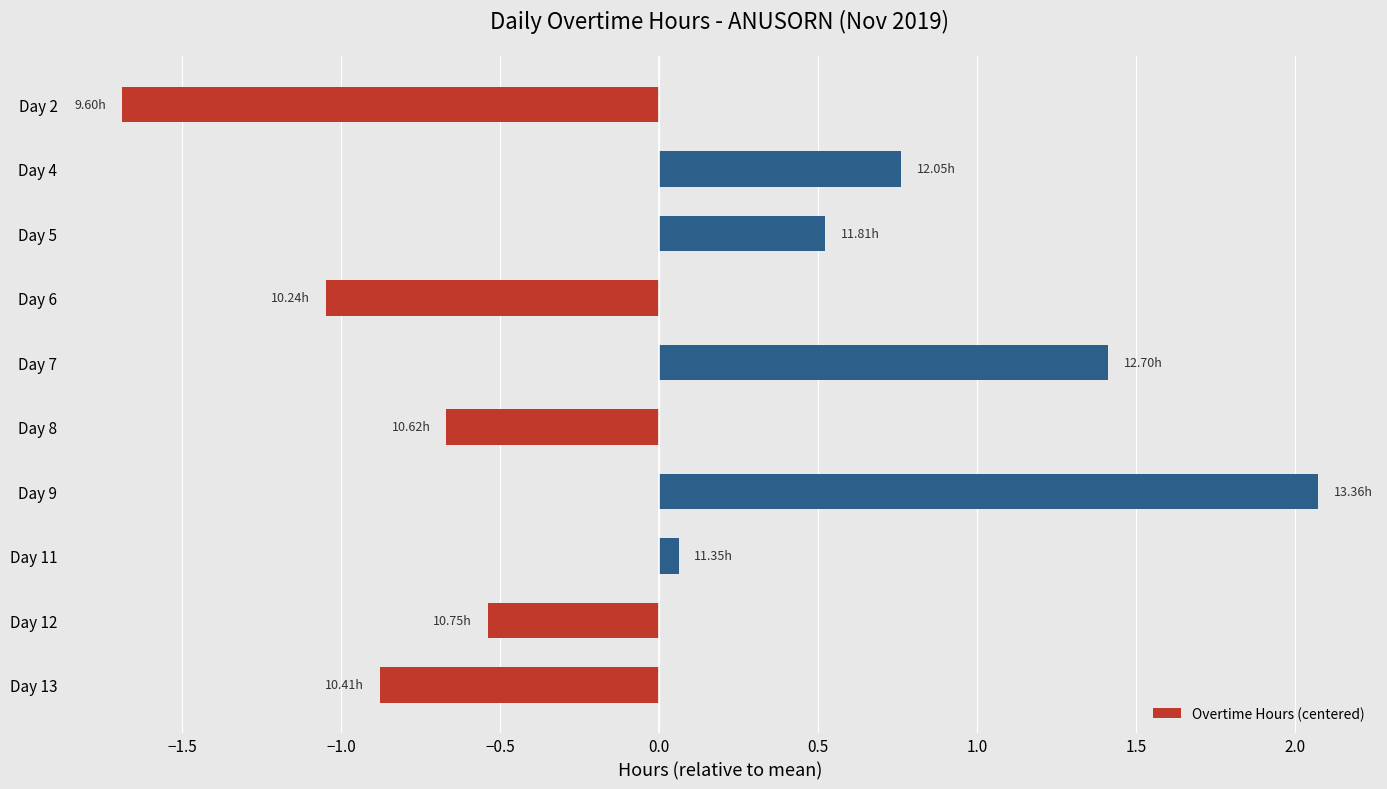

How many values are below 0?

5